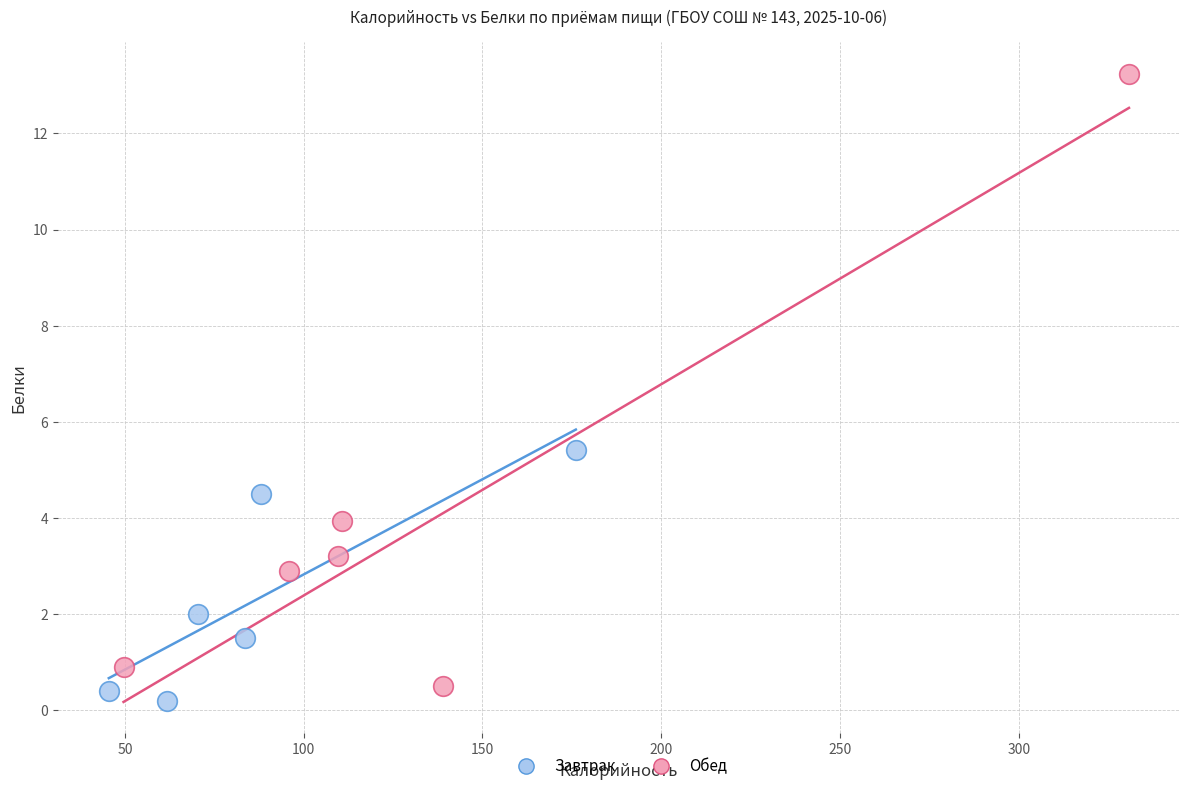

Which series contains the highest Y value?

Обед